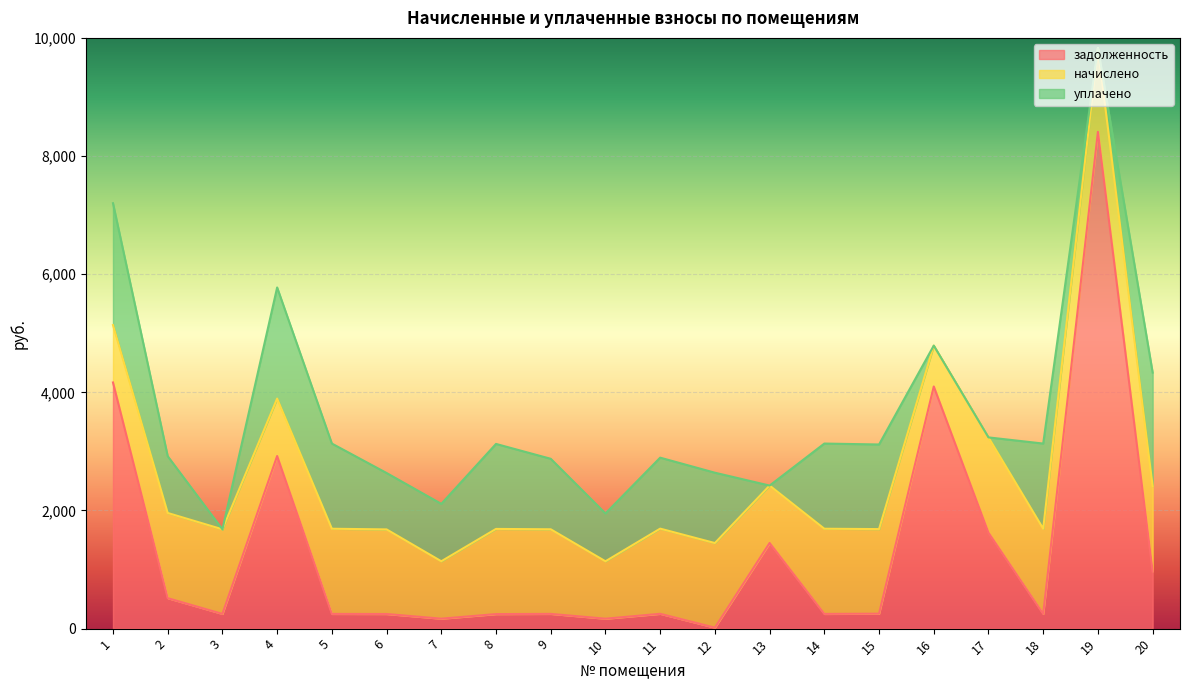

Which series has the largest range (max minus min)?

задолженность